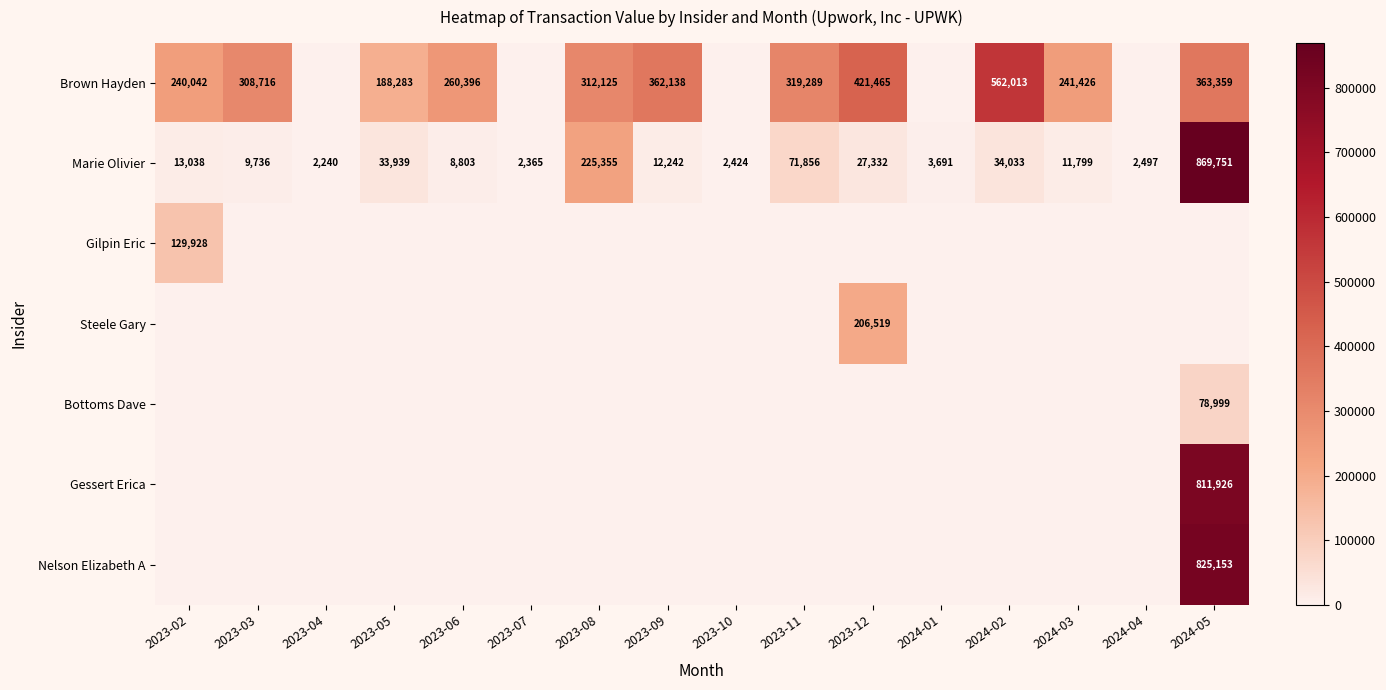

What is the sum of all Marie Olivier values?

1331101